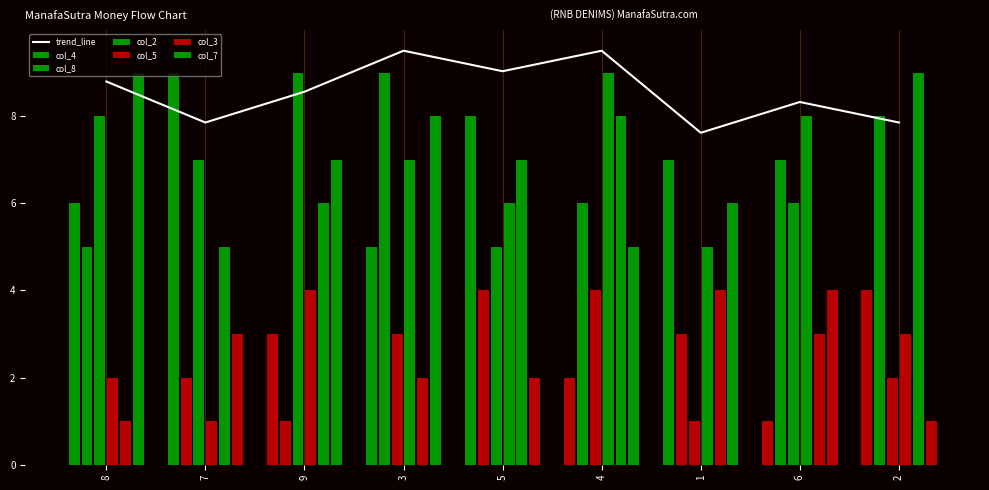

Which series has the largest range (max minus min)?

col_4